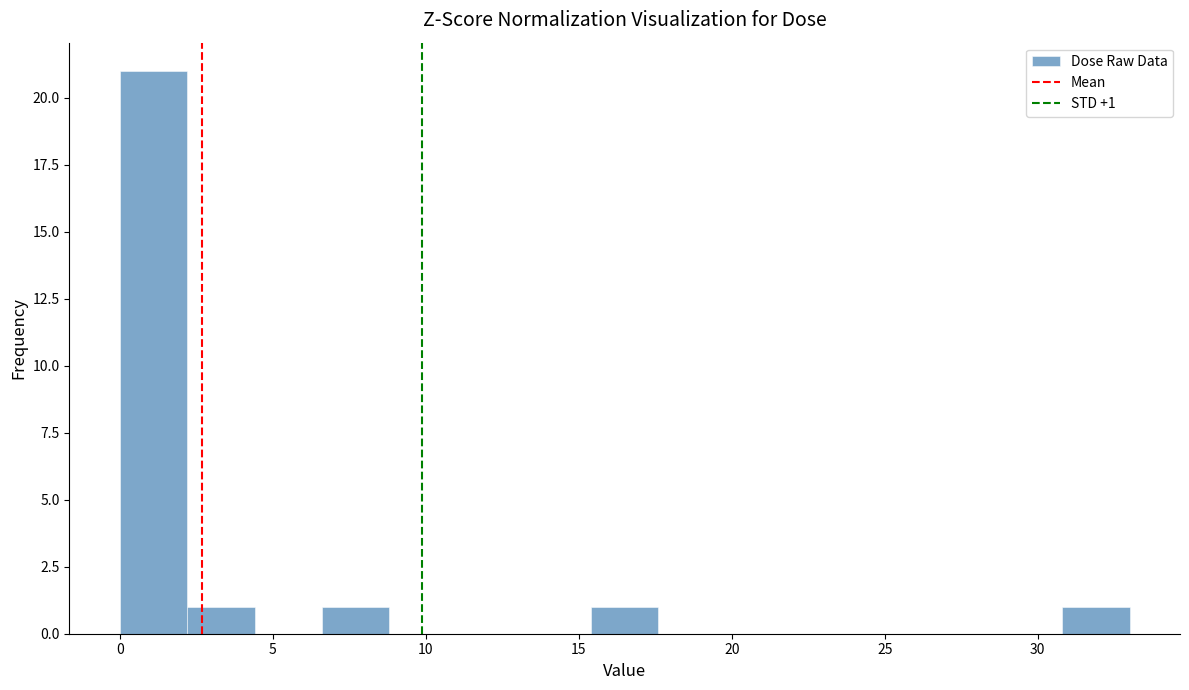

Over which range of the x-axis is the bar tallest?

0.0 to 2.0